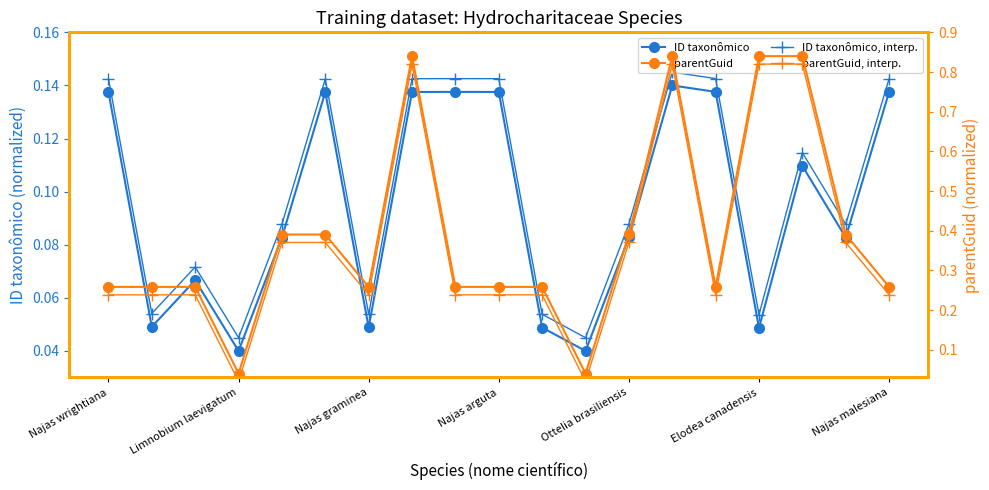

What is the average value of the ID taxonômico, interp. series?

0.1